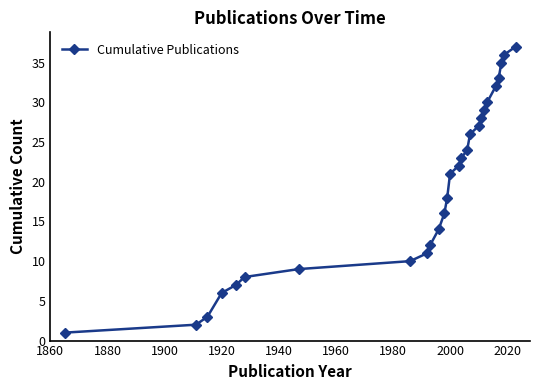

What is the sum of all values?

520